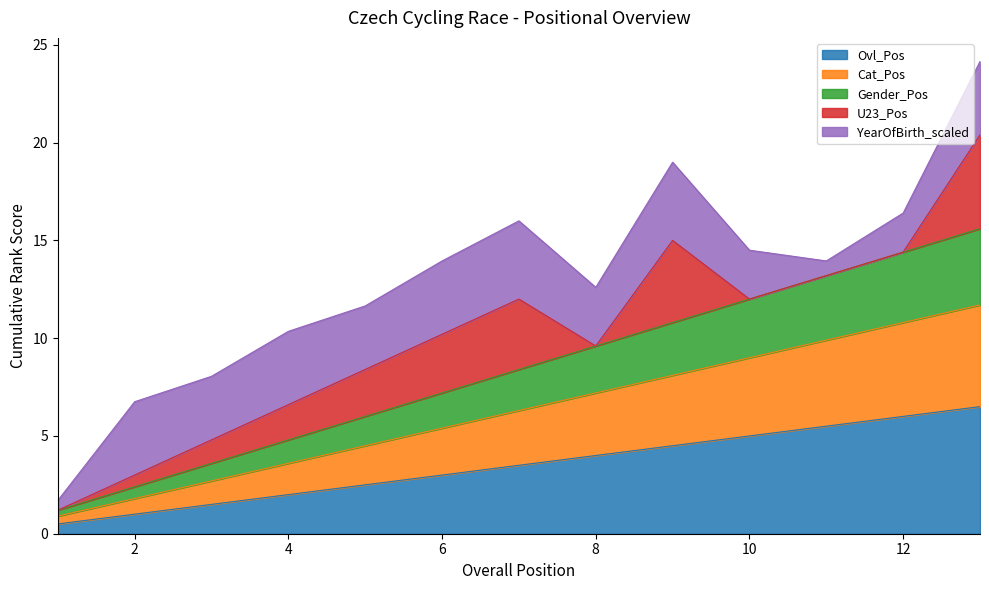

The value of Ovl_Pos at 4 is 2.0. True or false?

True